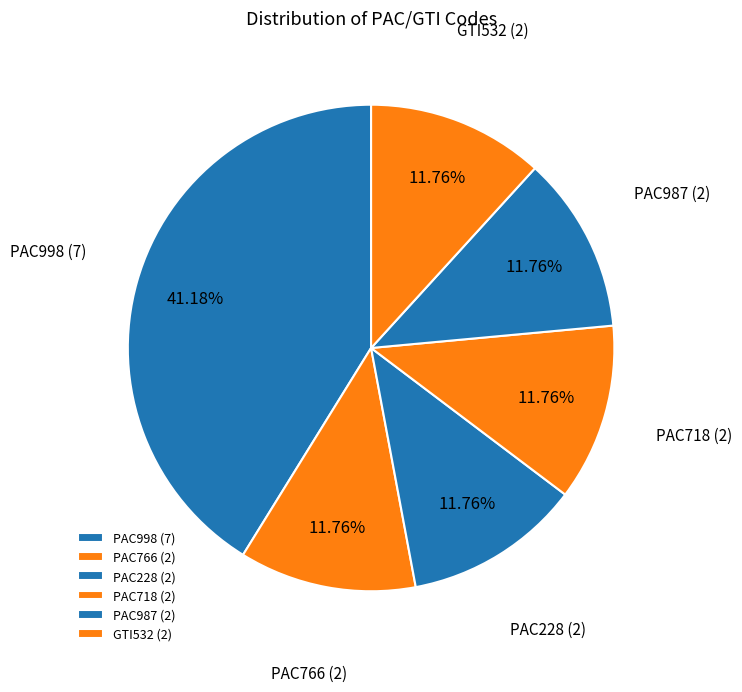

Is it true that GTI532 is 12% of the pie?

True